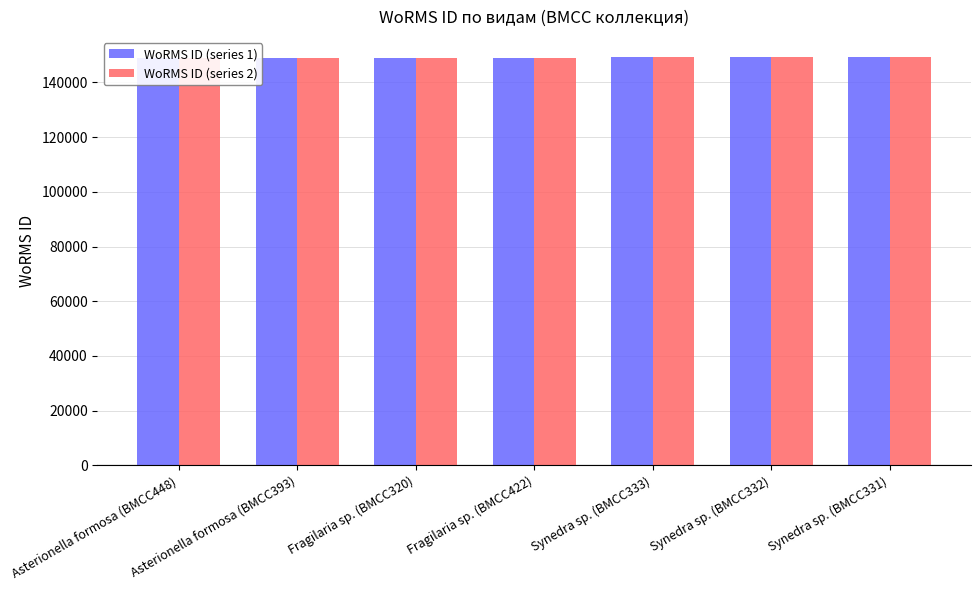

Is the value of WoRMS ID (series 1) at Synedra sp. (BMCC333) greater than the value of WoRMS ID (series 2) at Asterionella formosa (BMCC448)?

Yes